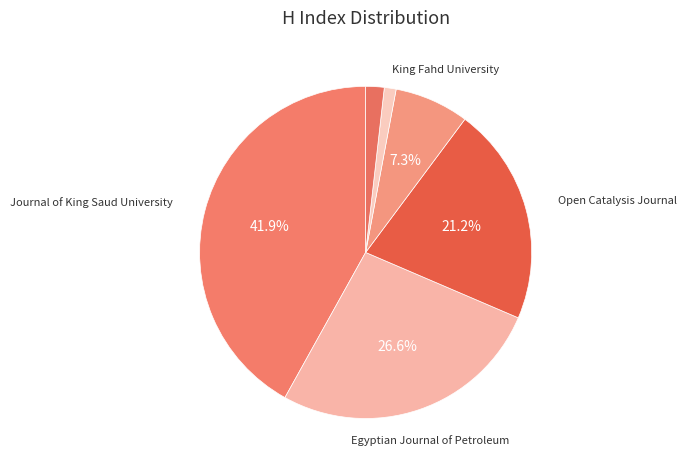

How many segments does this pie chart have?

6